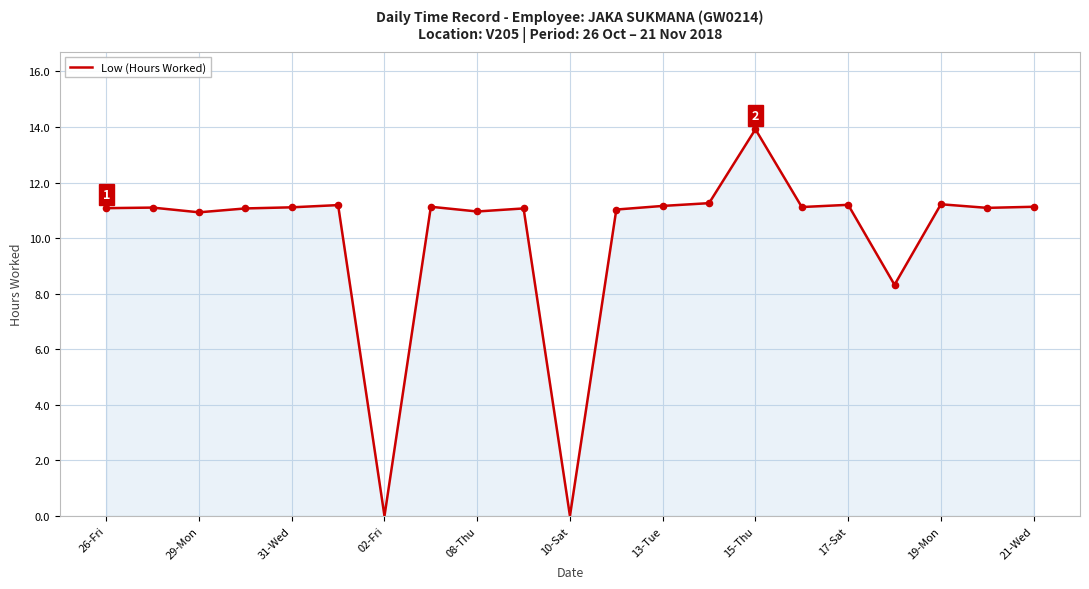

What is the difference between the maximum and minimum values?

13.9